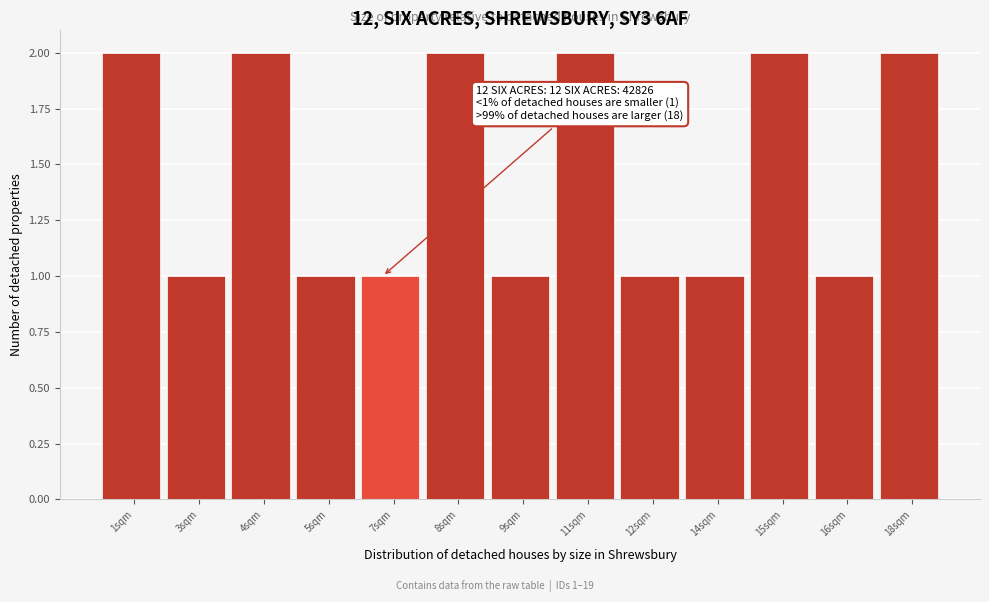

Reading left to right, what are all the values shown in this chart?

2	1	2	1	1	2	1	2	1	1	2	1	2